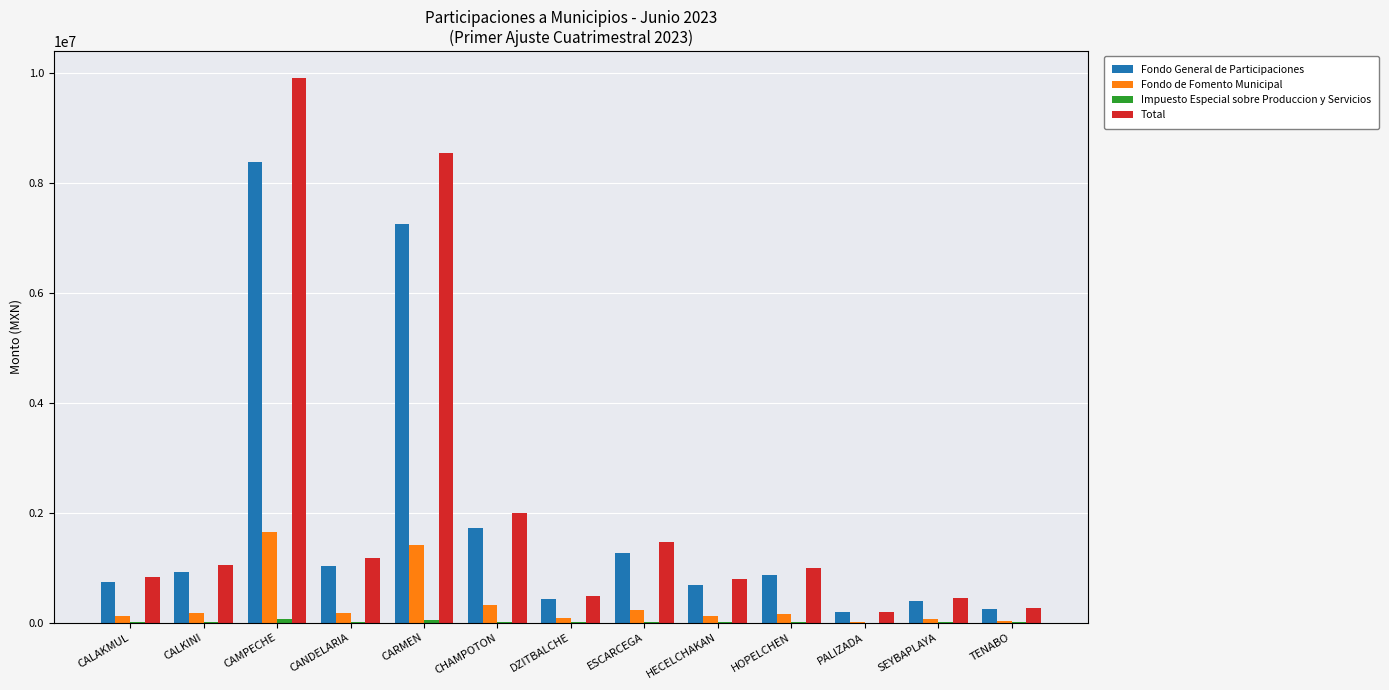

Between CHAMPOTON and DZITBALCHE, which series saw the biggest shift?

Total